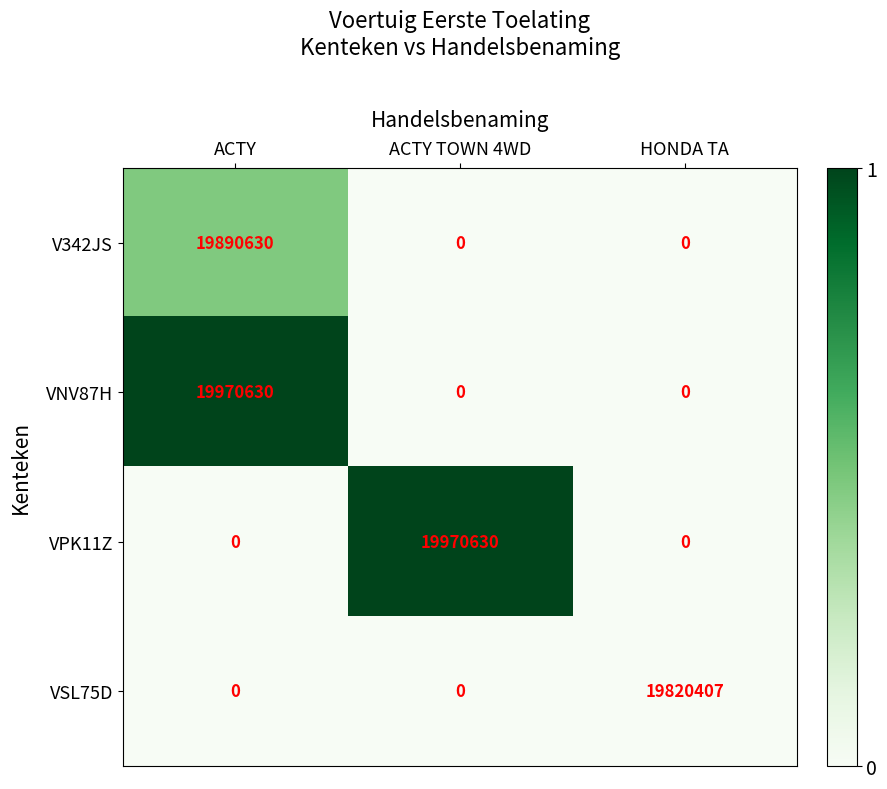

Is the value of VPK11Z at ACTY TOWN 4WD greater than the value of VNV87H at ACTY TOWN 4WD?

Yes